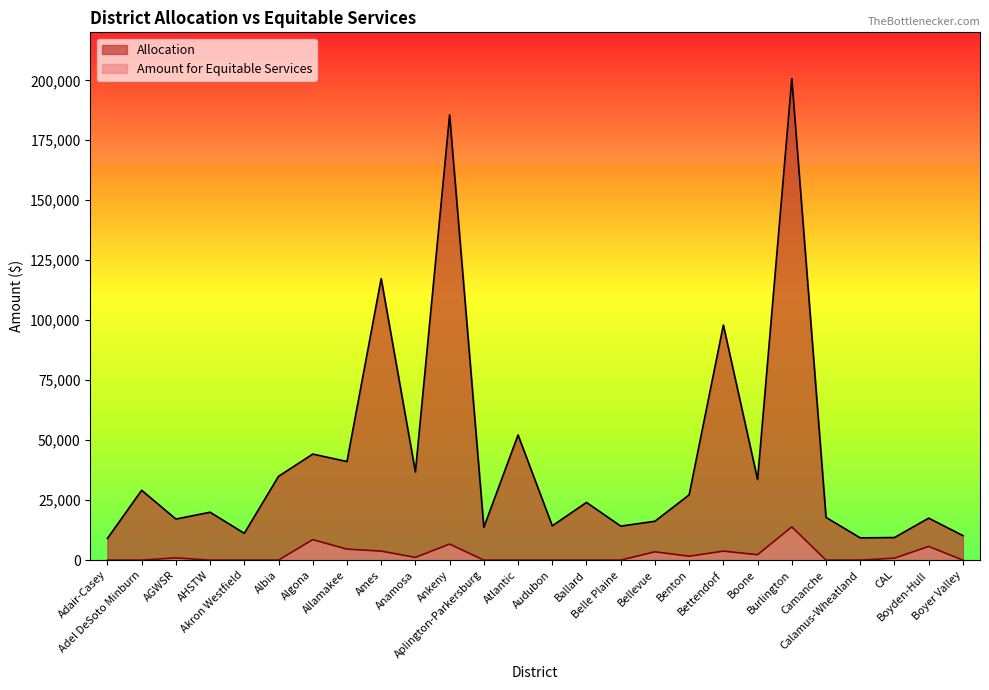

What is the difference between the highest and lowest values at CAL?

8610.2